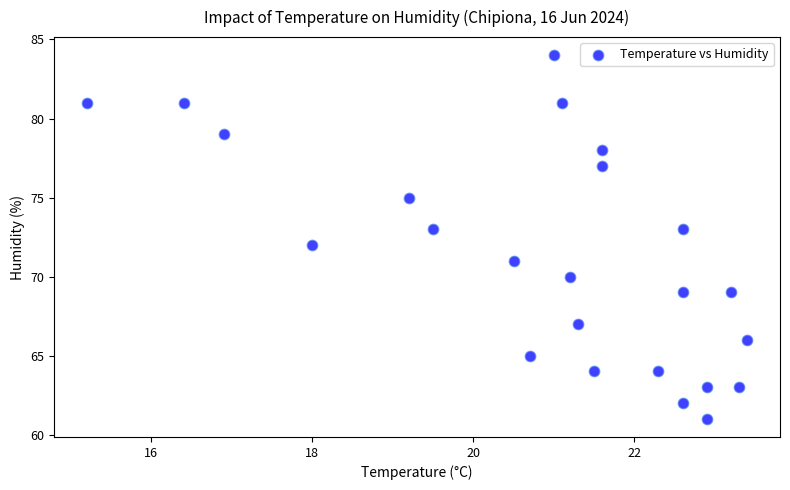

What is the range of Y values (max minus min)?

23